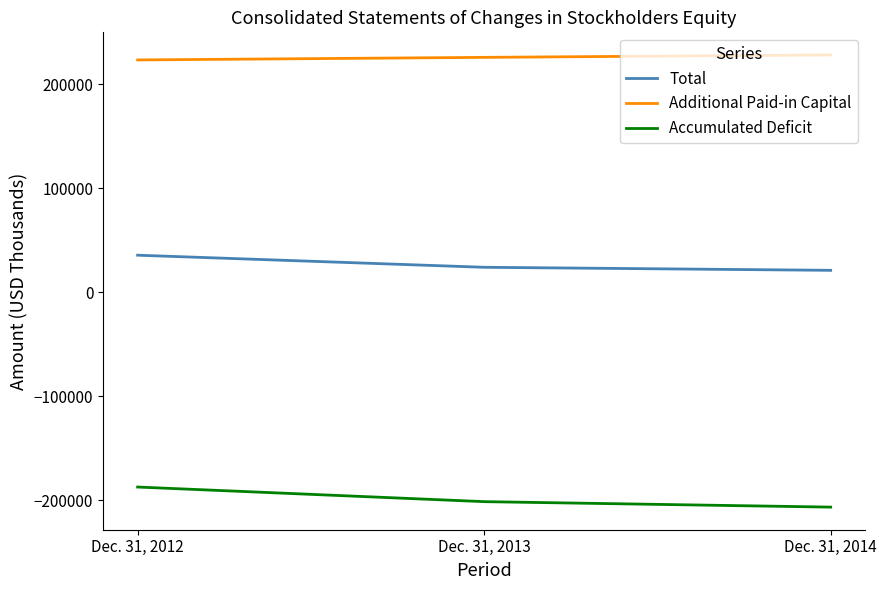

What is the difference between the maximum and minimum values in the Total series?

14555